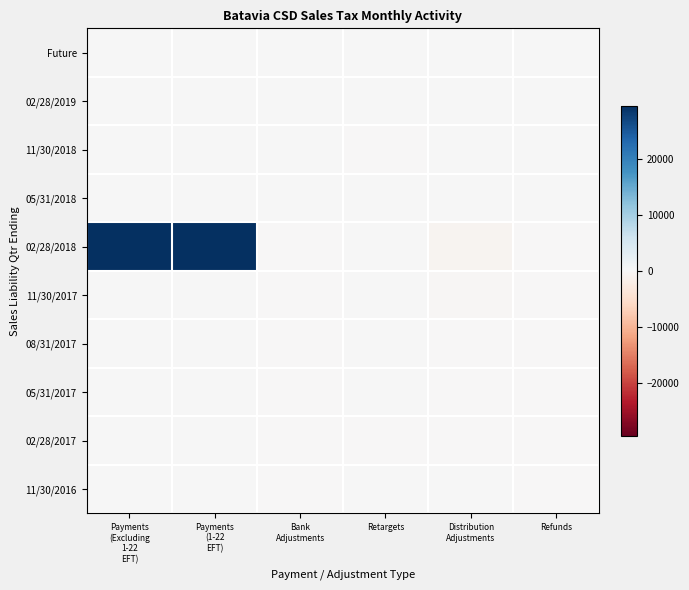

Reading right to left, transcribe all the data shown in this chart.

Future: Refunds=0.0	Distribution
Adjustments=0.0	Retargets=0.0	Bank
Adjustments=0.0	Payments
(1-22
EFT)=0.0	Payments
(Excluding
1-22
EFT)=0.0
02/28/2019: Refunds=0.0	Distribution
Adjustments=0.0	Retargets=0.0	Bank
Adjustments=0.0	Payments
(1-22
EFT)=0.0	Payments
(Excluding
1-22
EFT)=0.0
11/30/2018: Refunds=0.0	Distribution
Adjustments=0.0	Retargets=-0.2	Bank
Adjustments=0.0	Payments
(1-22
EFT)=0.0	Payments
(Excluding
1-22
EFT)=0.0
05/31/2018: Refunds=0.0	Distribution
Adjustments=0.0	Retargets=0.0	Bank
Adjustments=0.0	Payments
(1-22
EFT)=2.1	Payments
(Excluding
1-22
EFT)=0.0
02/28/2018: Refunds=-2.0	Distribution
Adjustments=-735.6	Retargets=20.0	Bank
Adjustments=-95.7	Payments
(1-22
EFT)=29339.9	Payments
(Excluding
1-22
EFT)=29492.2
11/30/2017: Refunds=-9.1	Distribution
Adjustments=-312.4	Retargets=1.3	Bank
Adjustments=-0.1	Payments
(1-22
EFT)=0.2	Payments
(Excluding
1-22
EFT)=18.9
08/31/2017: Refunds=-0.3	Distribution
Adjustments=-38.0	Retargets=1.1	Bank
Adjustments=-0.0	Payments
(1-22
EFT)=0.0	Payments
(Excluding
1-22
EFT)=5.0
05/31/2017: Refunds=-0.2	Distribution
Adjustments=-11.9	Retargets=1.1	Bank
Adjustments=-0.0	Payments
(1-22
EFT)=0.0	Payments
(Excluding
1-22
EFT)=5.0
02/28/2017: Refunds=-31.5	Distribution
Adjustments=-4.9	Retargets=-2.4	Bank
Adjustments=-0.0	Payments
(1-22
EFT)=0.0	Payments
(Excluding
1-22
EFT)=1.9
11/30/2016: Refunds=-0.4	Distribution
Adjustments=1.6	Retargets=0.1	Bank
Adjustments=-0.0	Payments
(1-22
EFT)=0.0	Payments
(Excluding
1-22
EFT)=0.5